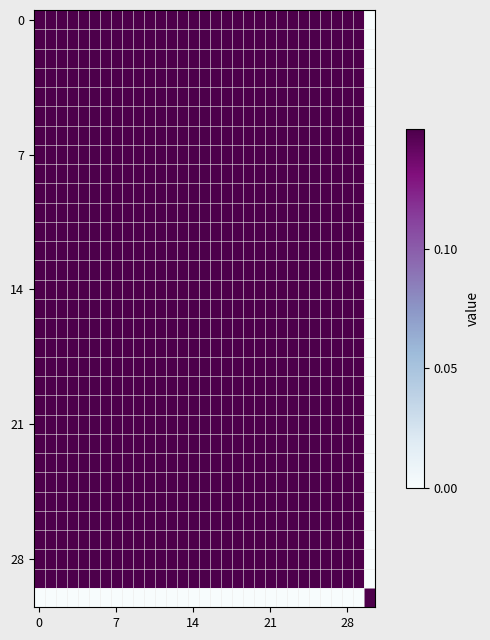

Count the number of data series in this chart.

31